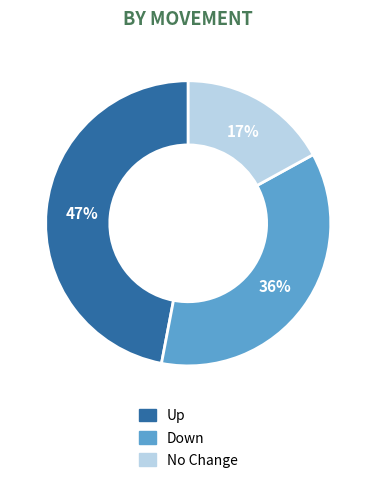

To the nearest percent, what is the average slice percentage?

33%